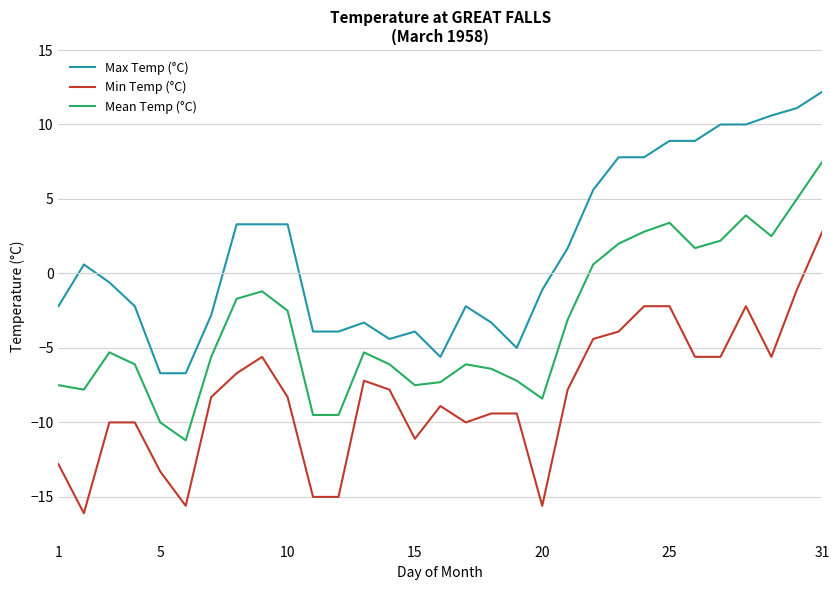

True or false: Max Temp (°C) and Min Temp (°C) cross at least once.

False